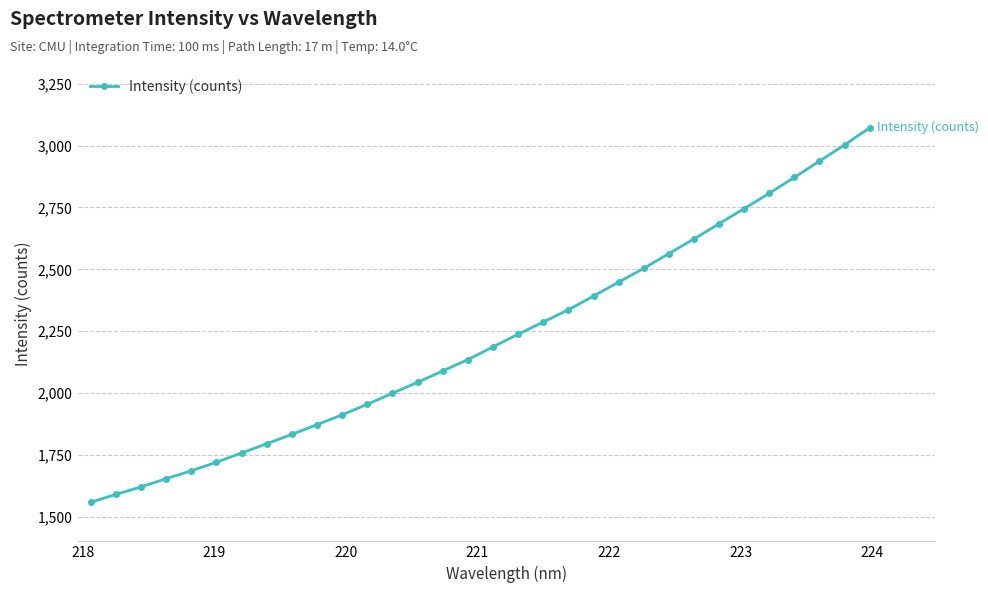

What is the maximum value shown in the chart?

3072.3